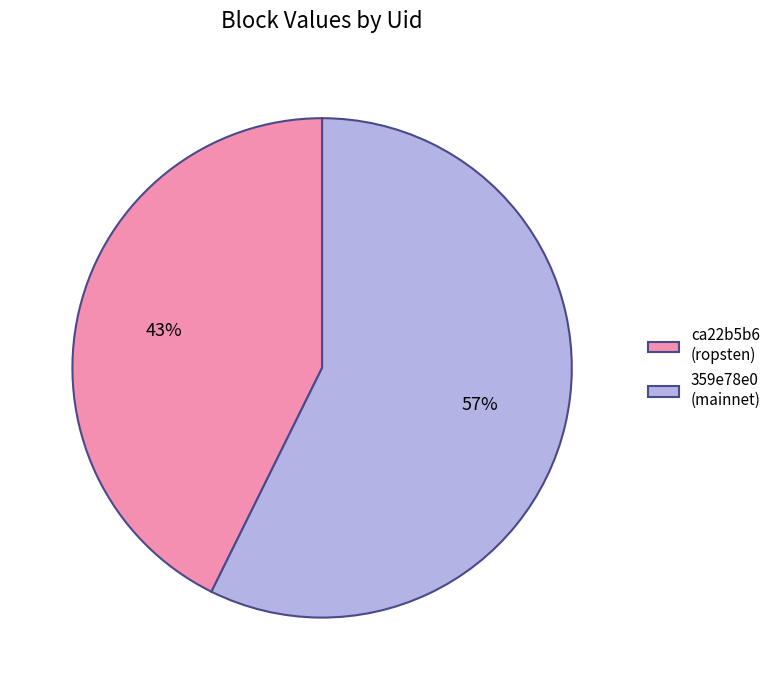

To the nearest percent, what is the average slice percentage?

50%